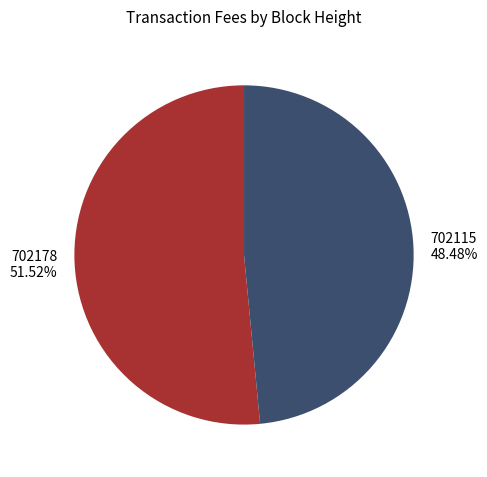

Combined, what portion of the pie is 702178 and 702115?

100.0%